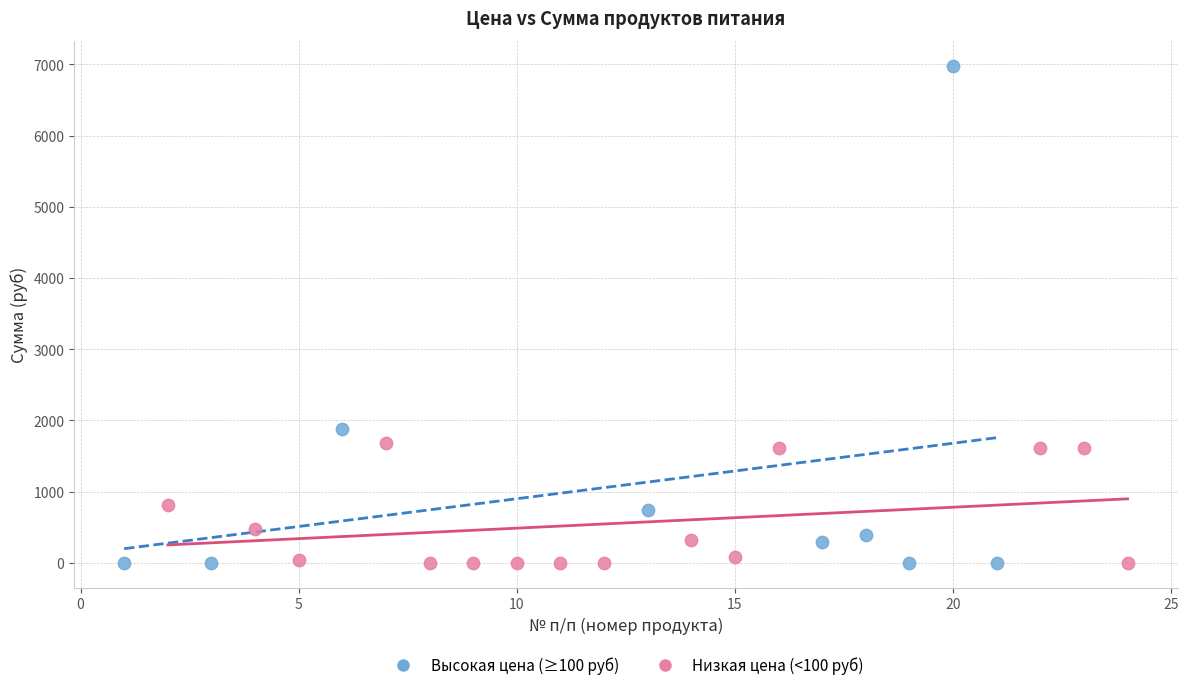

Which series reaches the maximum Y coordinate?

Высокая цена (≥100 руб)